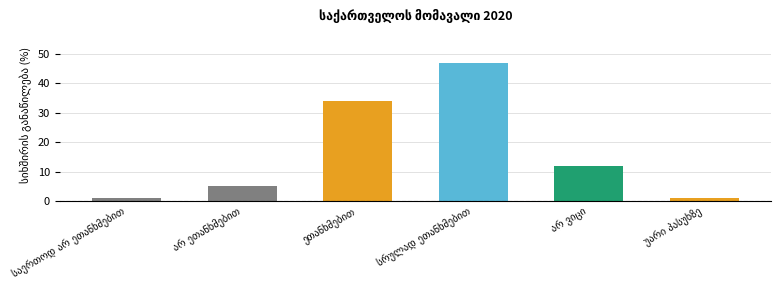

Is it true that the value at უარი პასუხზე is 1?

False